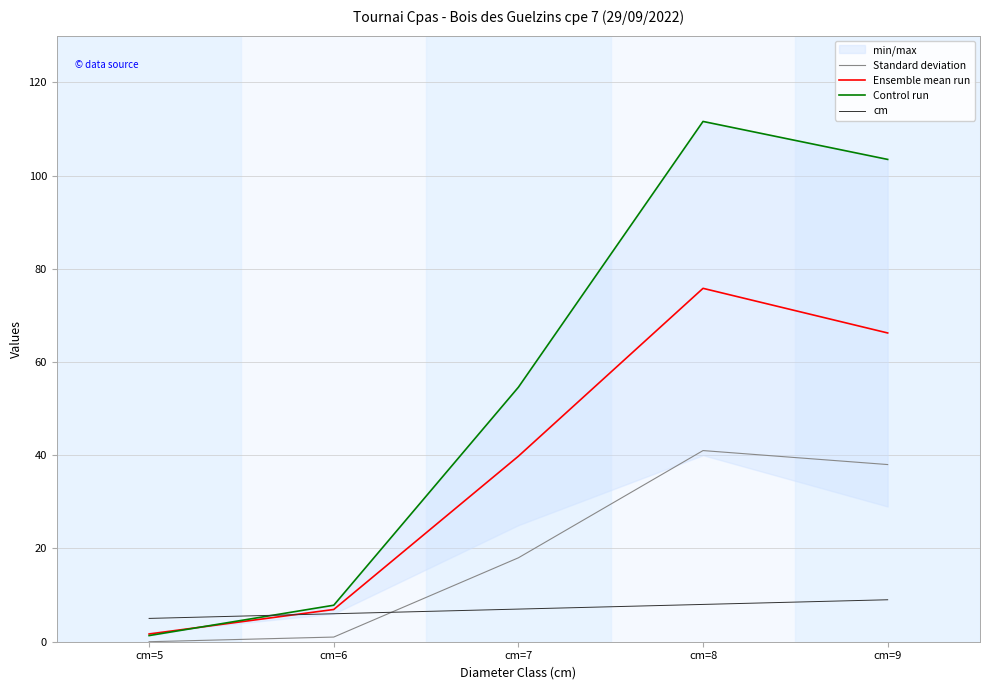

What is the maximum value shown in the chart?

111.6